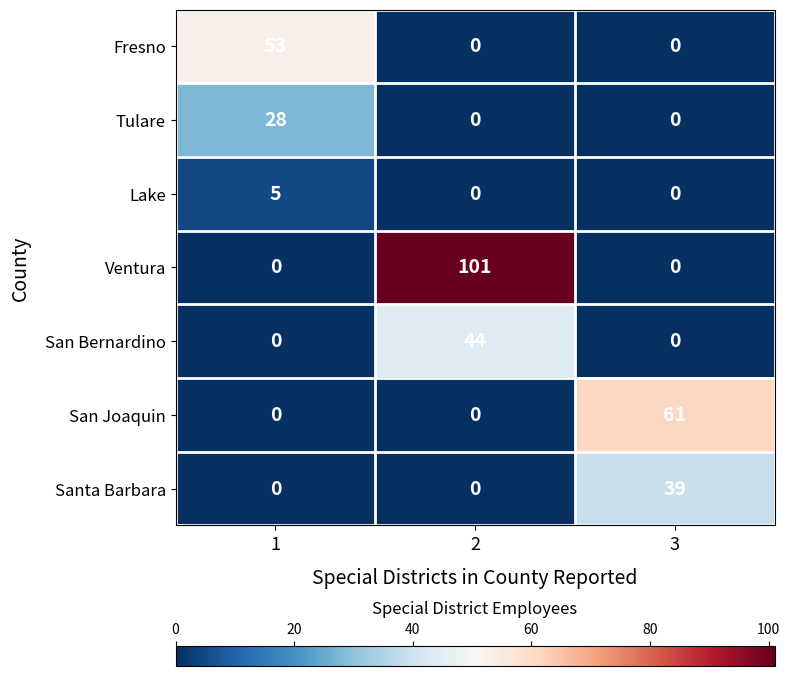

The value of San Joaquin at 1 is -36. True or false?

False